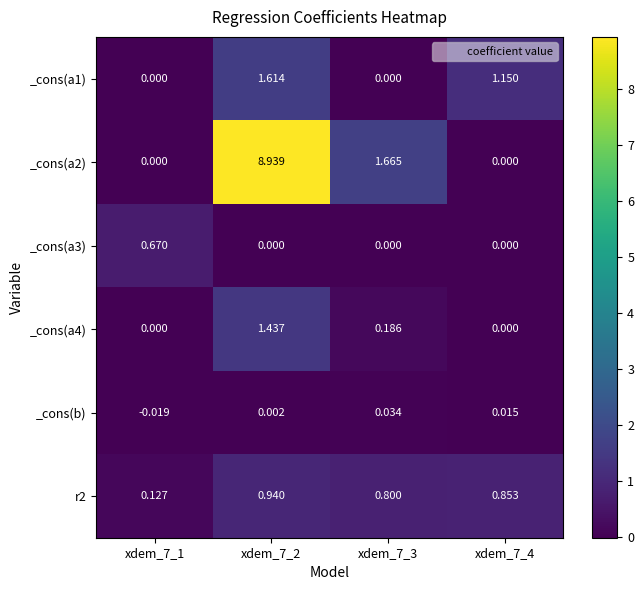

Is the value of _cons(a3) at xdem_7_1 greater than the value of _cons(b) at xdem_7_3?

Yes